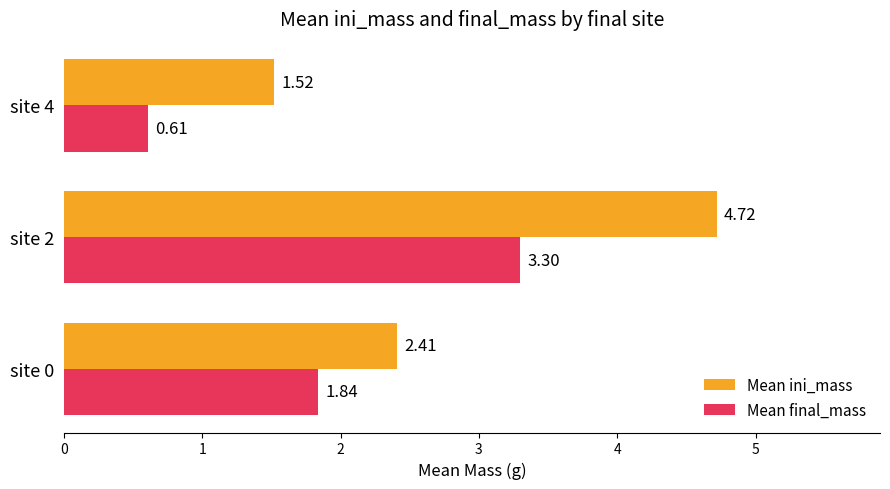

What is the difference between the maximum and minimum values in the Mean final_mass series?

2.7